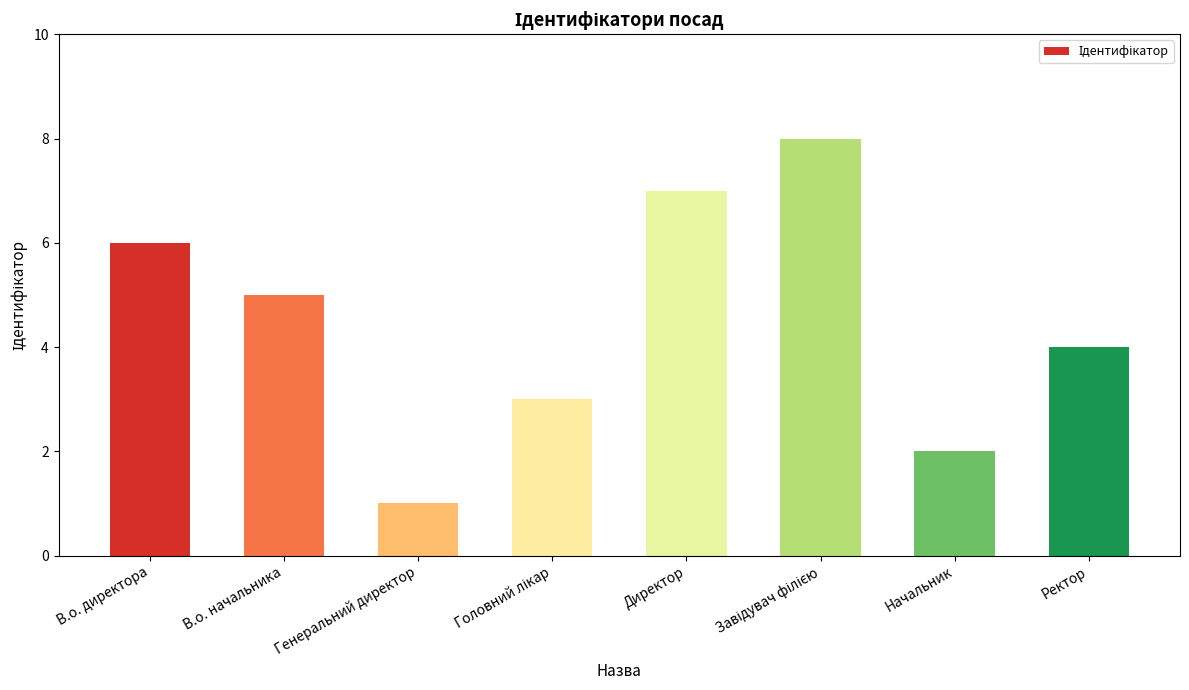

Which label corresponds to the smallest value in the chart?

Генеральний директор